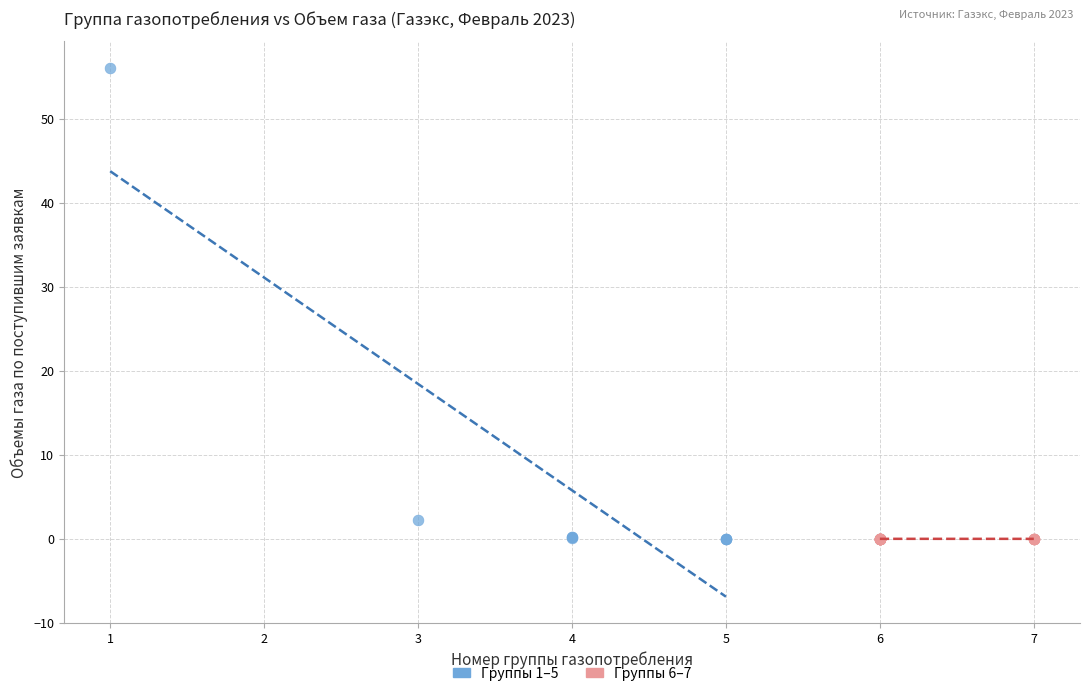

Which series contains the highest Y value?

Группы 1–5